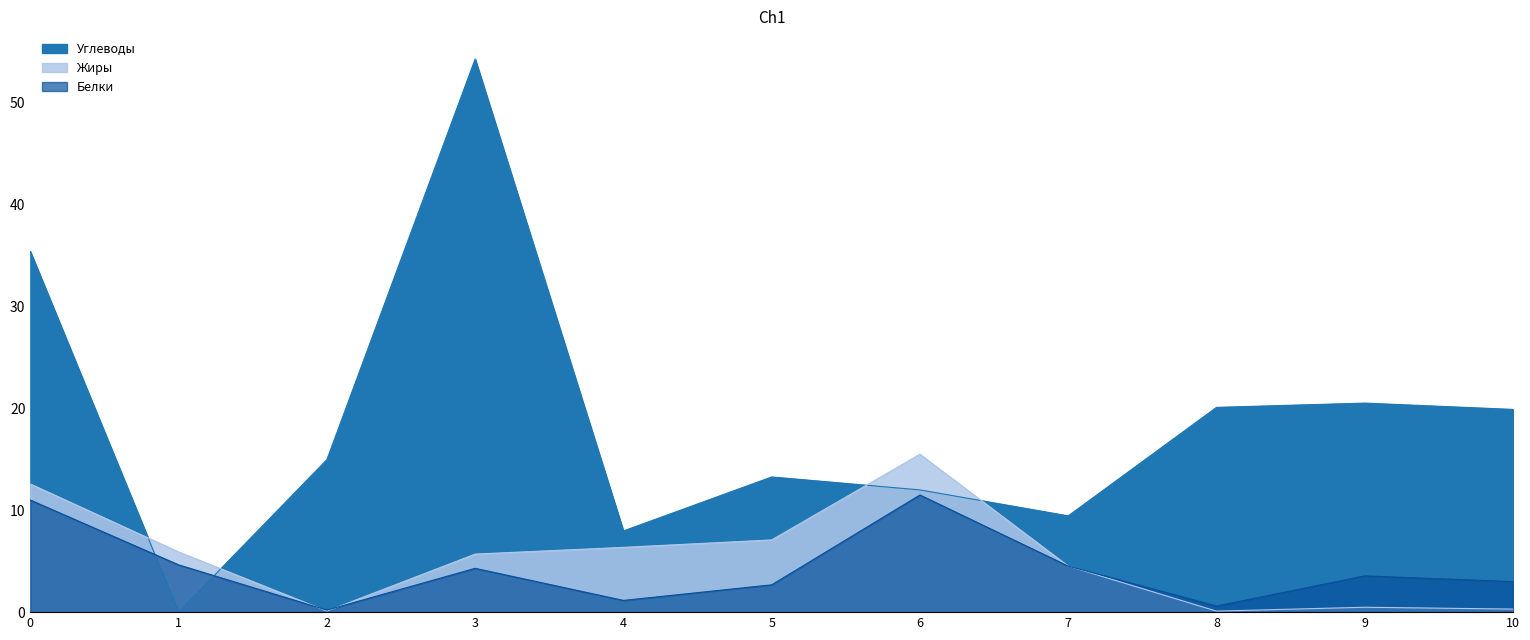

How many values in the Углеводы series are below 14?

5